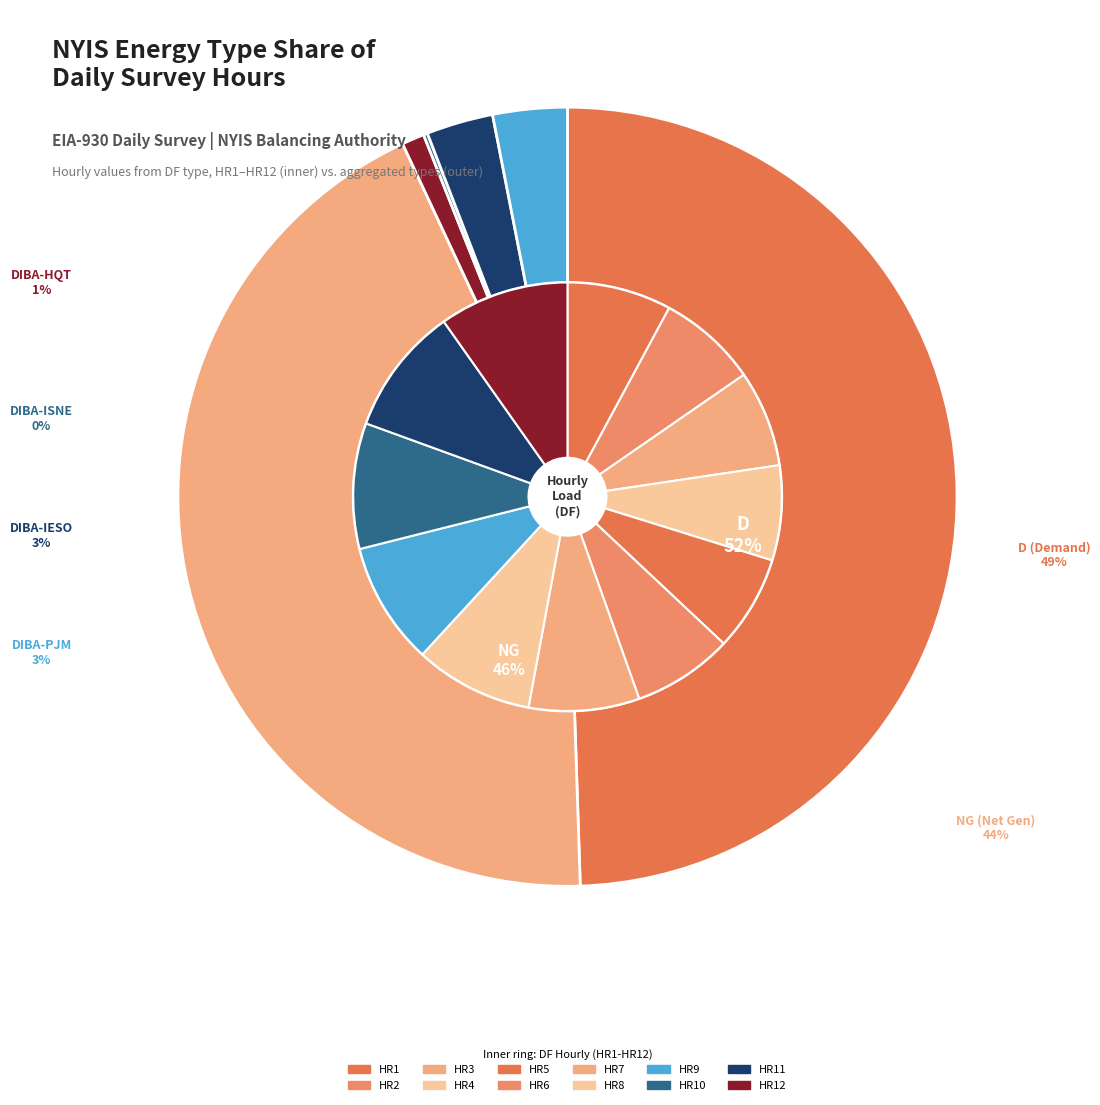

Combined, what portion of the pie is HR5 and HR7?

15.5%